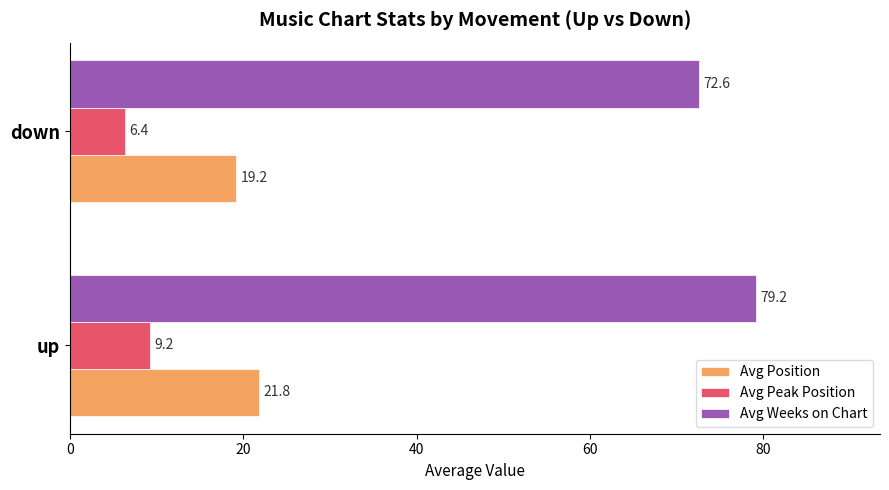

At which label is Avg Position closest to 20?

down